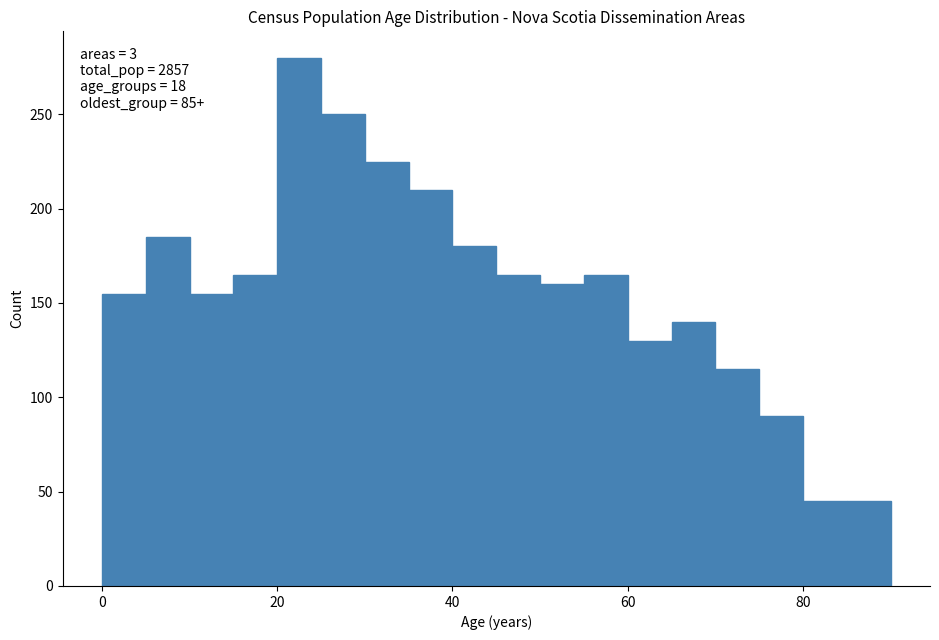

Around what value on the x-axis is the tallest bar? Give the approximate position of its centre, as read against the axis.

22